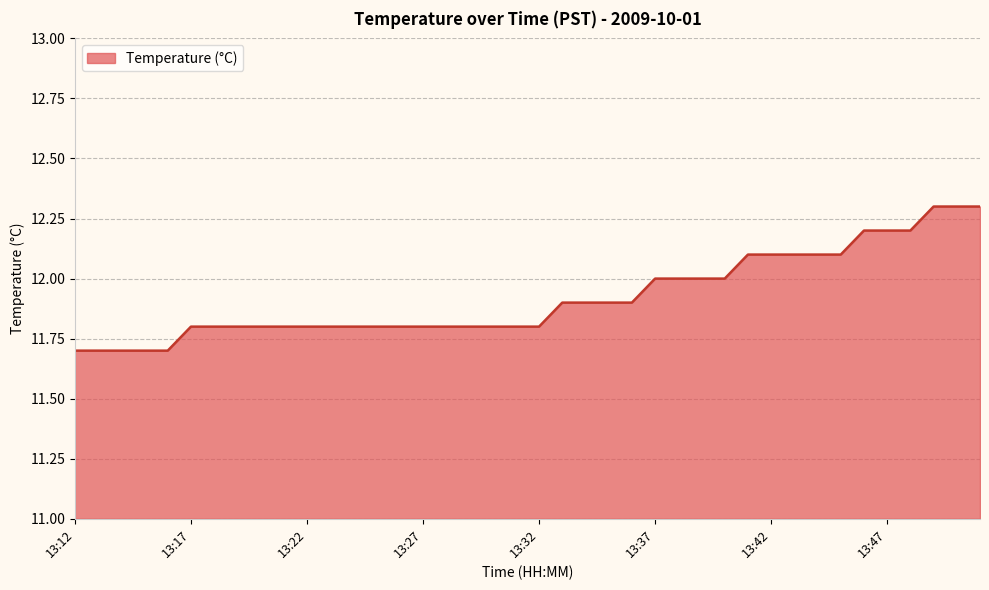

What is the greatest value displayed?

12.3